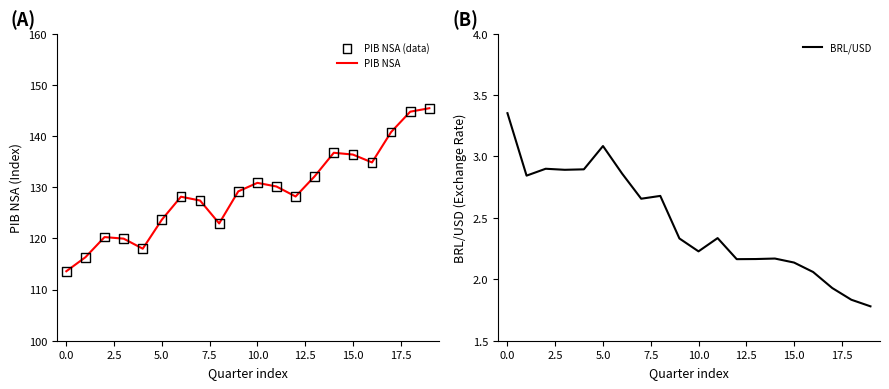

What is the total value across all series at 12?

258.5